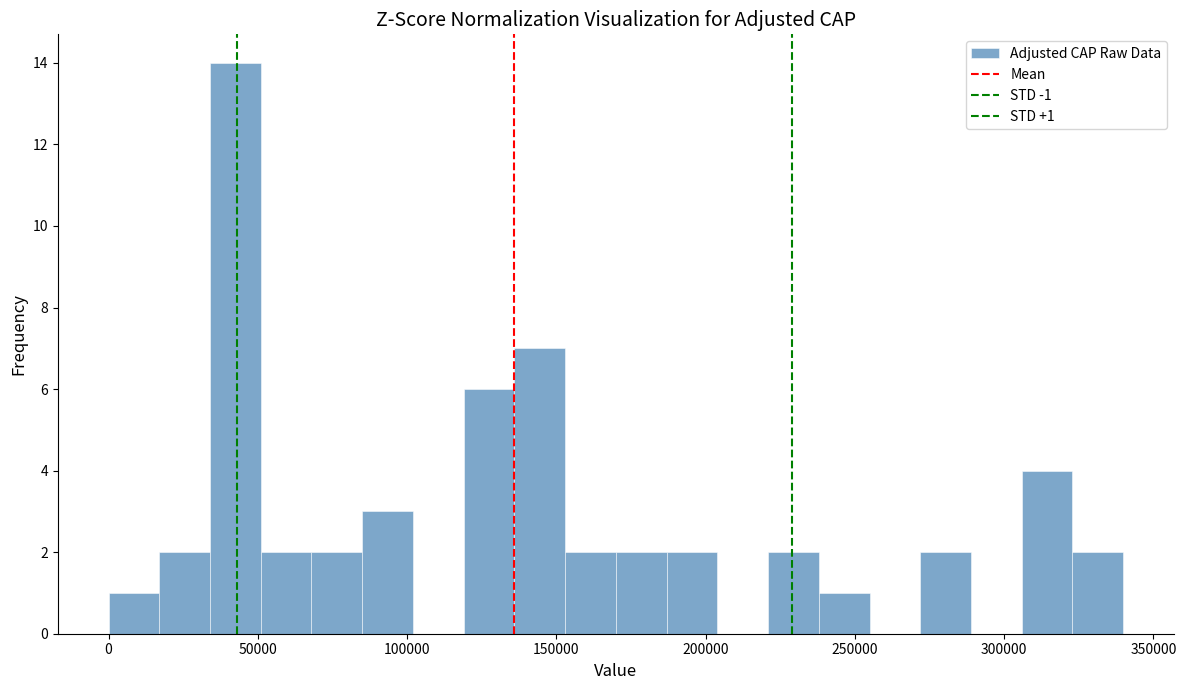

Around what value on the x-axis is the tallest bar? Give the approximate position of its centre, as read against the axis.

40000